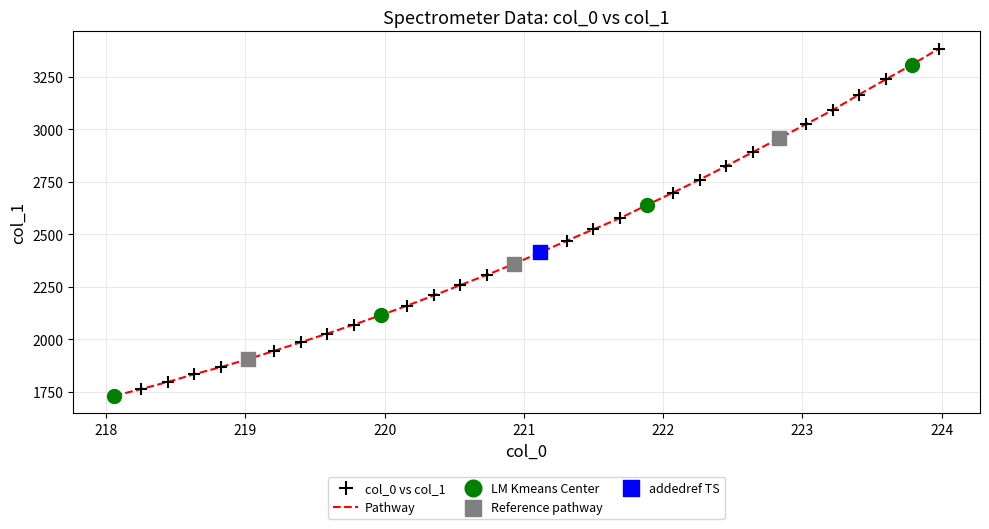

What is the greatest value displayed?

3383.7